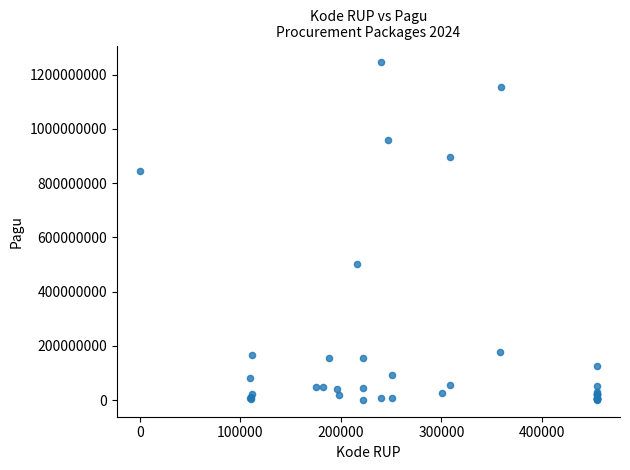

What Y value in the scatter plot is closest to 622840000?

499932000